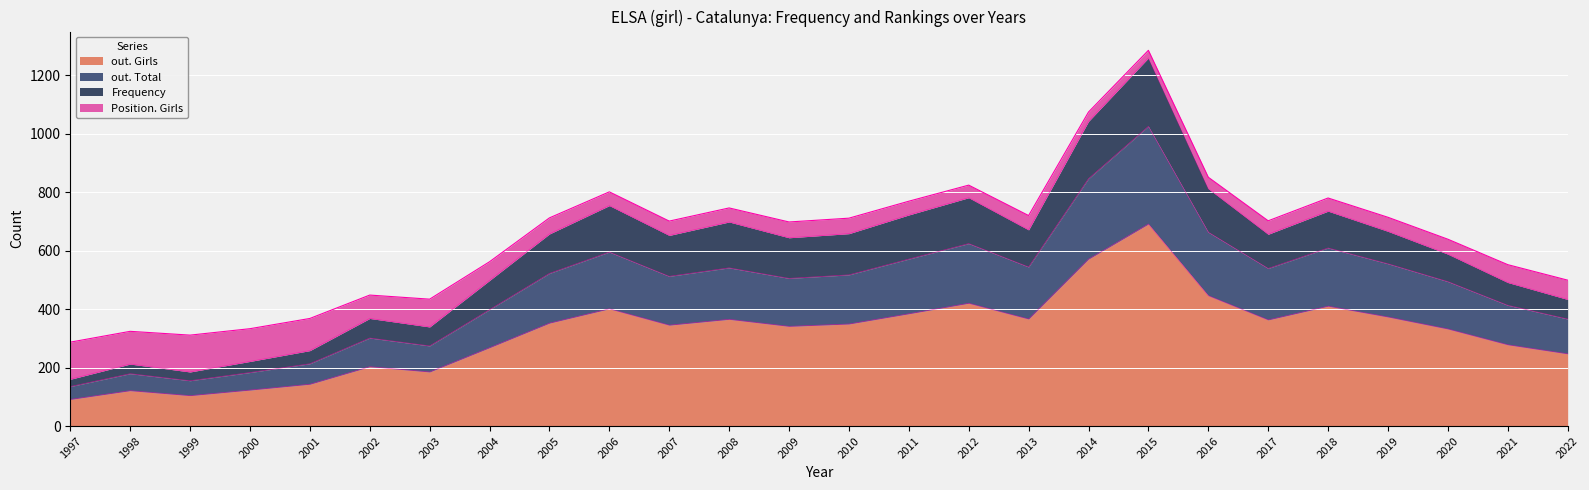

What is the difference between the maximum and second lowest values in the out. Total series?

870